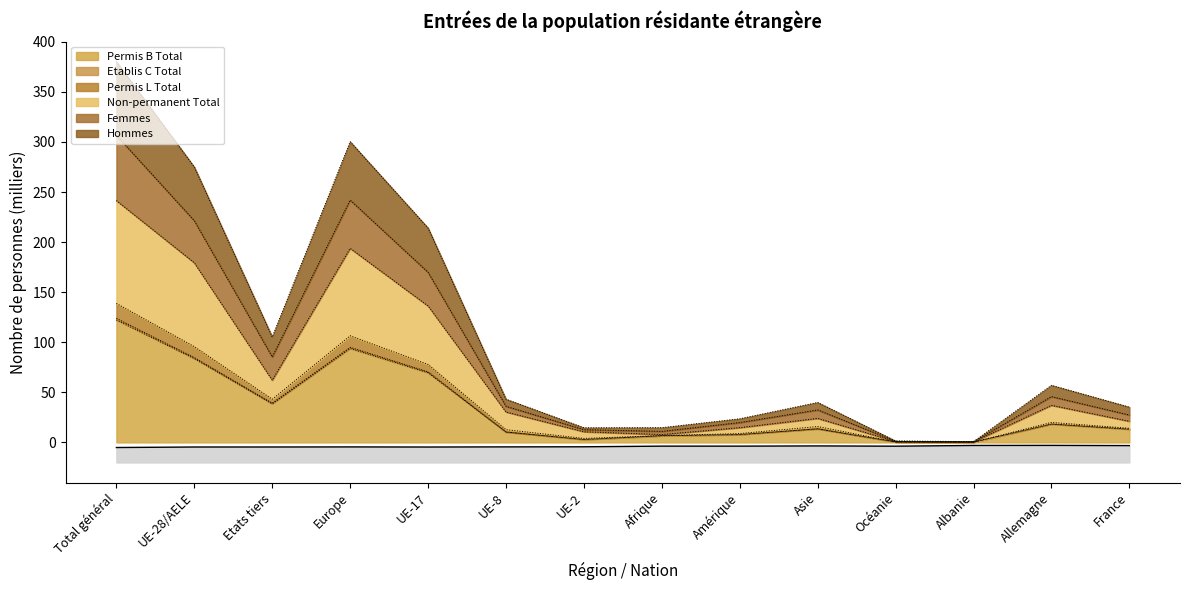

What are all the series names shown in the legend?

Permis B Total, Etablis C Total, Permis L Total, Non-permanent Total, Femmes, Hommes